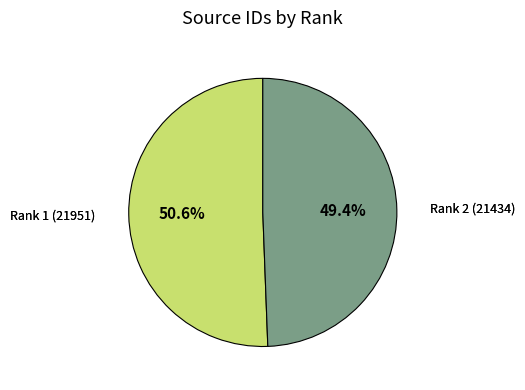

Is there a majority slice in this chart?

Yes